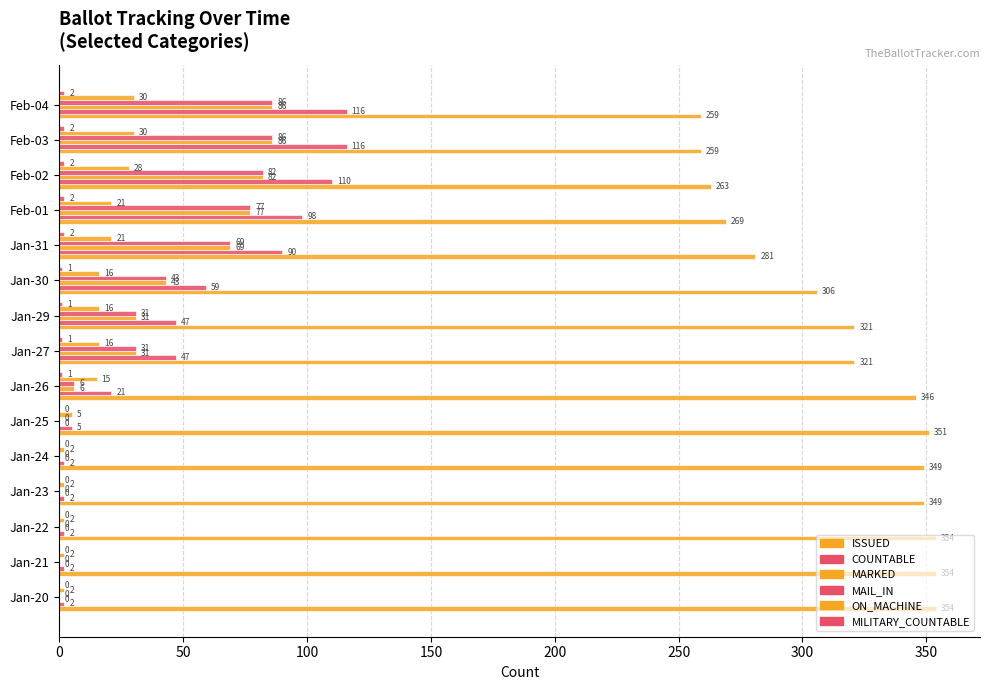

Count the number of data series in this chart.

6